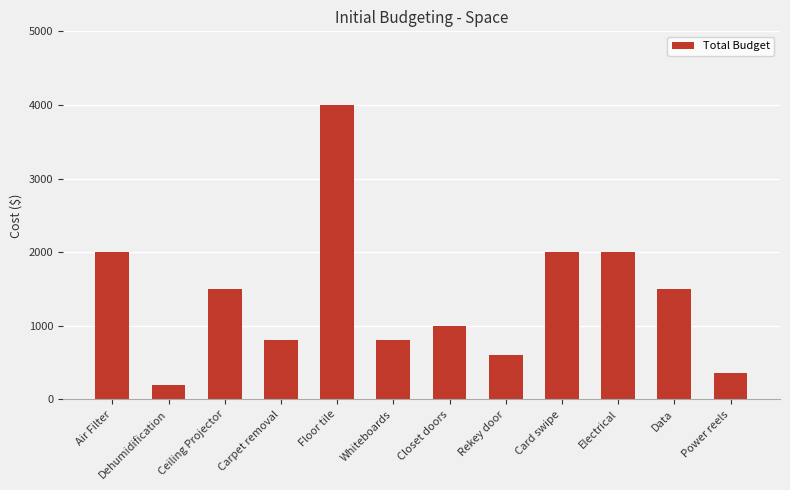

What position from the right is Closet doors?

6